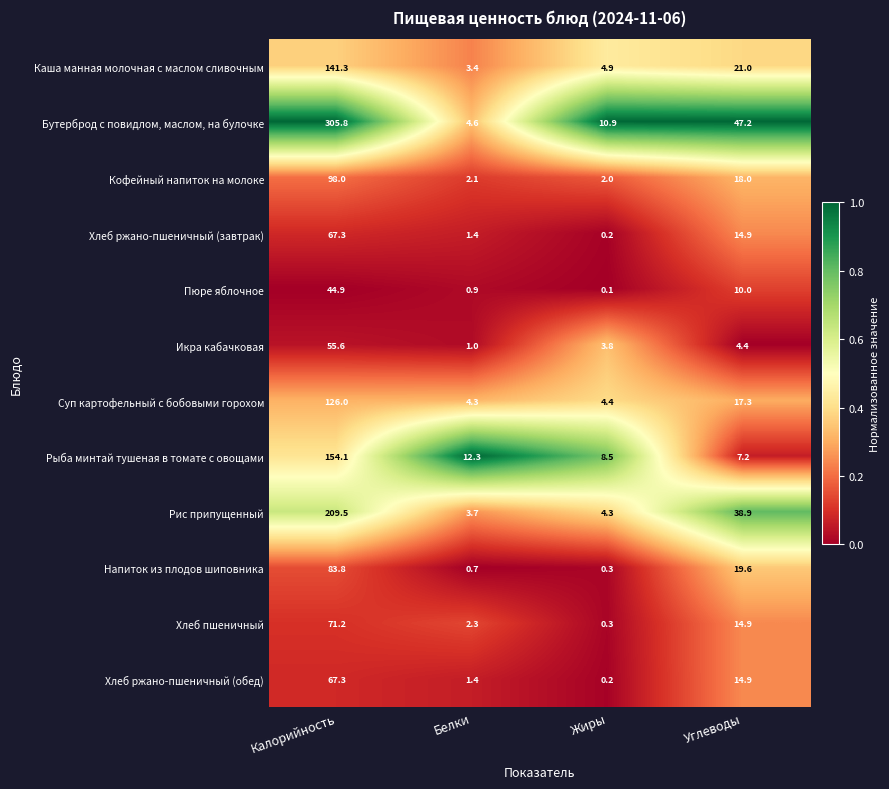

Is it true that Каша манная молочная с маслом сливочным equals 8.1 at Жиры?

False